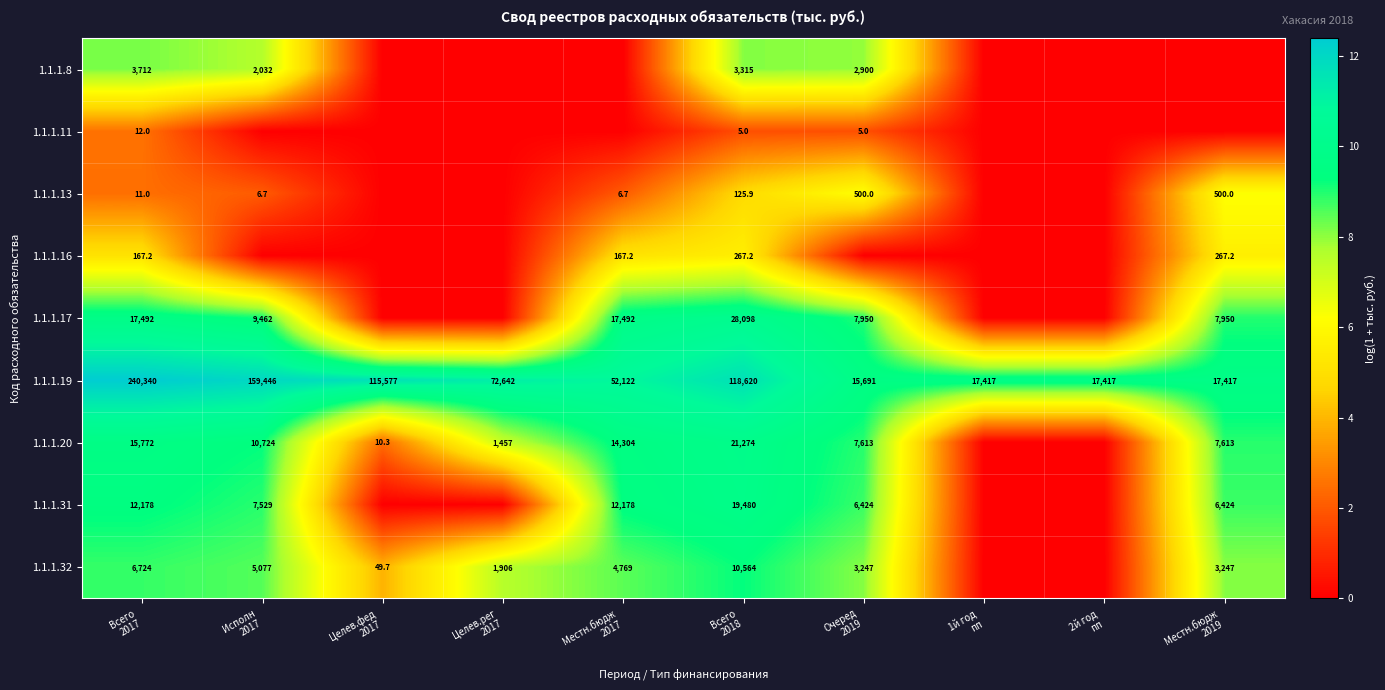

What is the difference between the second highest and second lowest values in the 1.1.1.19 series?

142029.0